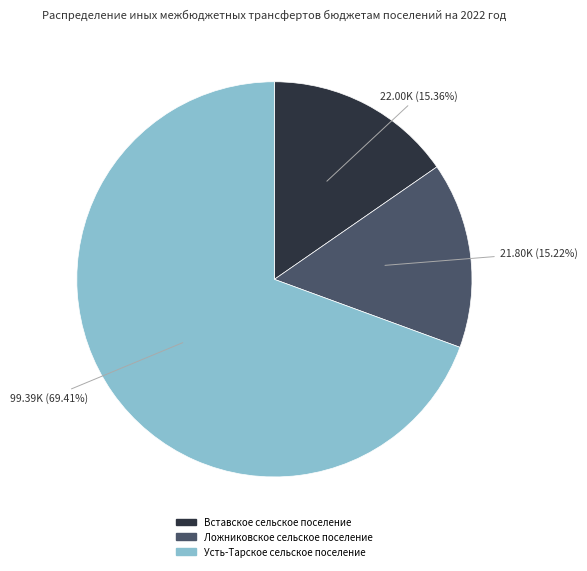

Do Ложниковское сельское поселение and Усть-Тарское сельское поселение together represent more than half of the pie?

Yes